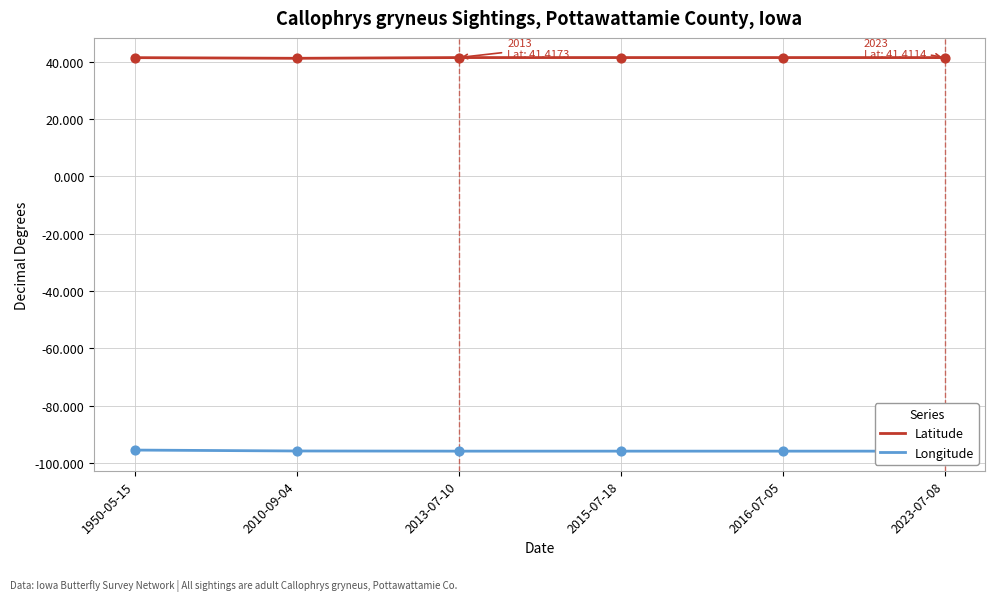

Which series has the largest total across all categories?

Latitude